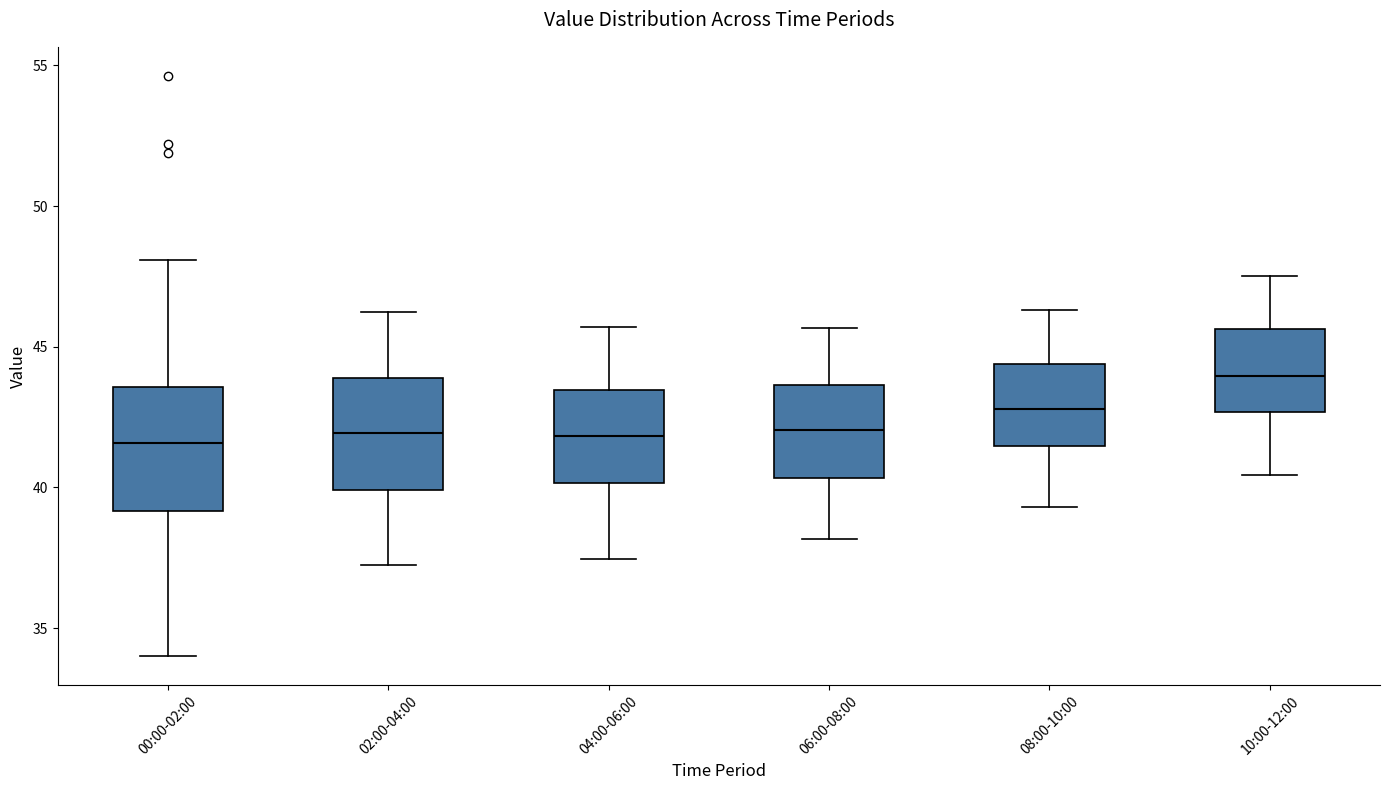

Reading left to right, transcribe this box plot: for each box, give where its median line is, the range the box spans, and where its two whiskers end, as read against the y-axis. The values are not printed on the chart, so give them approximately, as read against the axis.

00:00-02:00: median 41.5, box 39.0 to 43.5, whiskers 34.0 to 48.0
02:00-04:00: median 42.0, box 40.0 to 44.0, whiskers 37.5 to 46.5
04:00-06:00: median 42.0, box 40.0 to 43.5, whiskers 37.5 to 45.5
06:00-08:00: median 42.0, box 40.5 to 43.5, whiskers 38.0 to 45.5
08:00-10:00: median 43.0, box 41.5 to 44.5, whiskers 39.5 to 46.5
10:00-12:00: median 44.0, box 42.5 to 45.5, whiskers 40.5 to 47.5